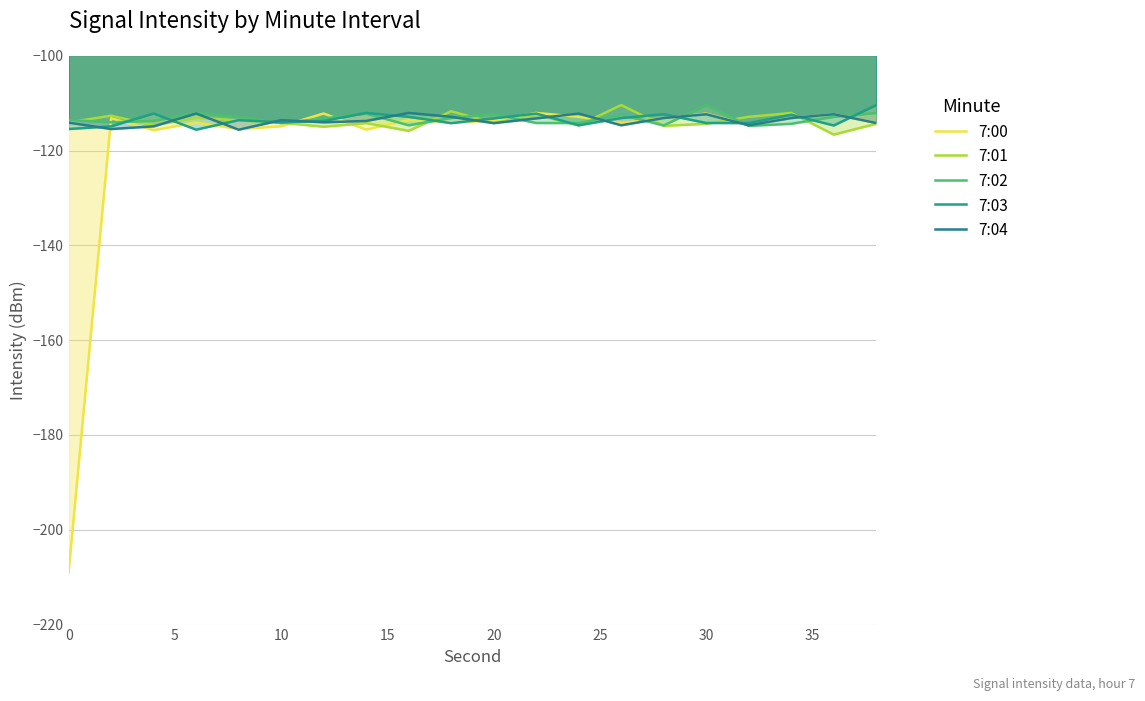

Does the chart have visible grid lines?

Yes